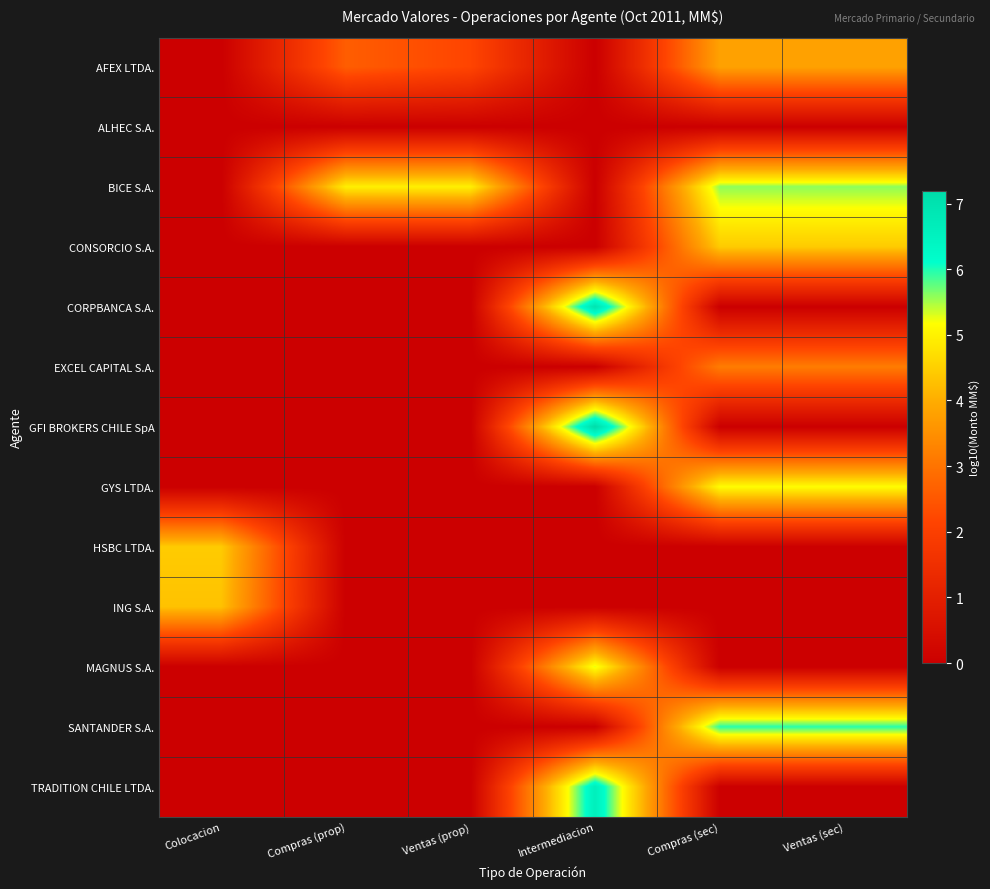

Rank the series by their maximum value, from highest to lowest.

GFI BROKERS CHILE SpA, CORPBANCA S.A., TRADITION CHILE LTDA., SANTANDER S.A., BICE S.A., MAGNUS S.A., GYS LTDA., HSBC LTDA., CONSORCIO S.A., ING S.A., AFEX LTDA., EXCEL CAPITAL S.A., ALHEC S.A.